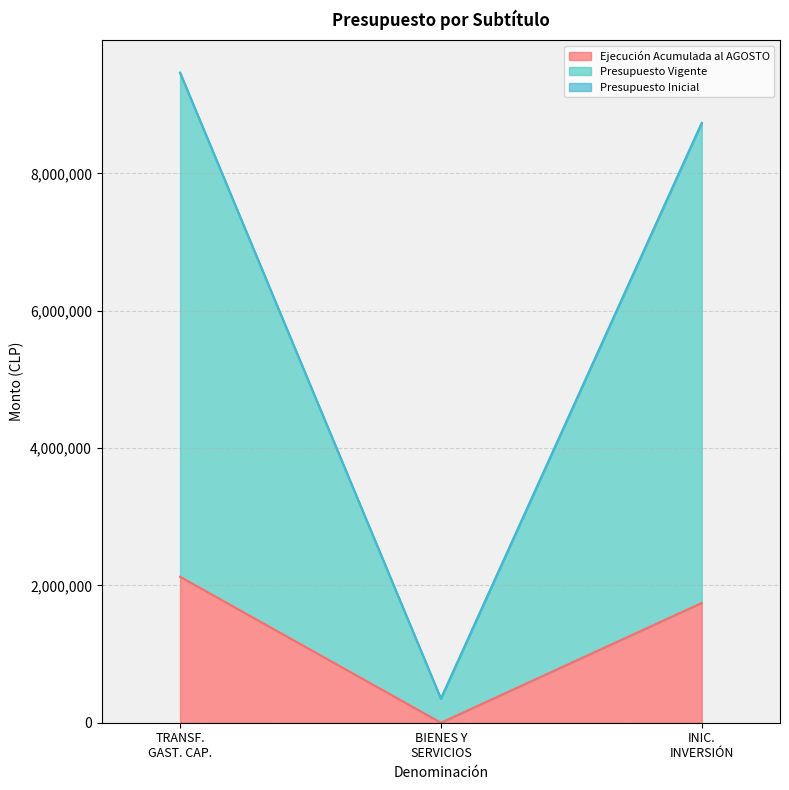

What is the maximum value for Ejecución Acumulada al AGOSTO?

2124872